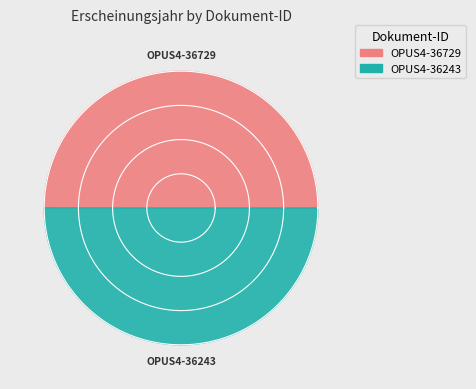

To the nearest percent, what is the average slice percentage?

50%